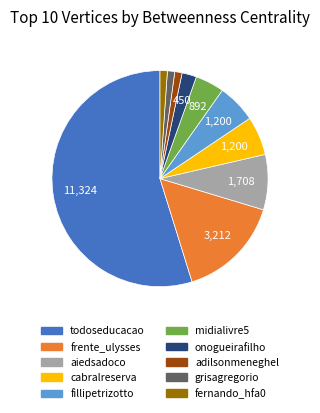

Combined, do fillipetrizotto and todoseducacao account for over 50%?

Yes